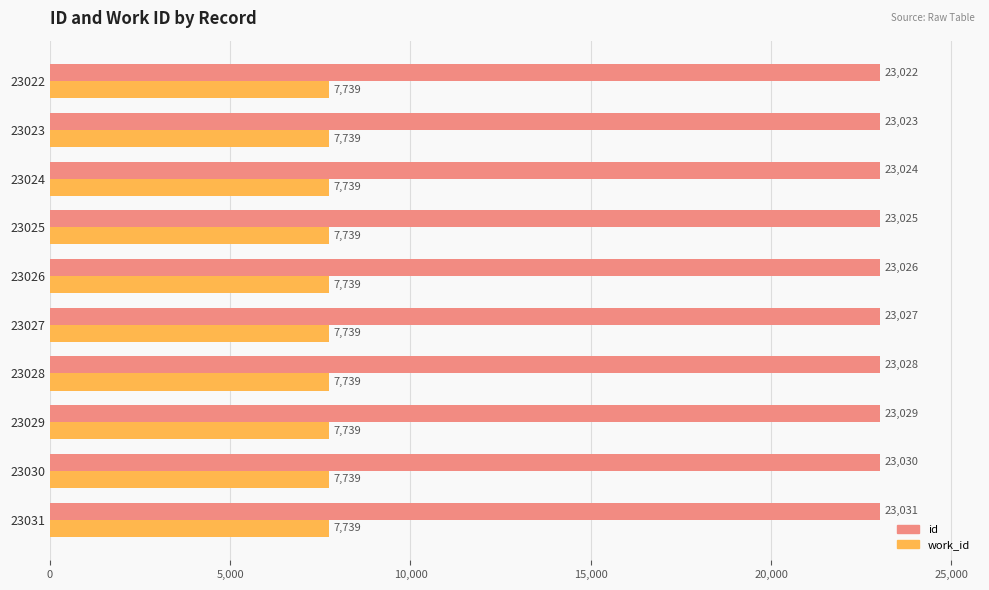

At which category is the sum across all series the highest?

23031